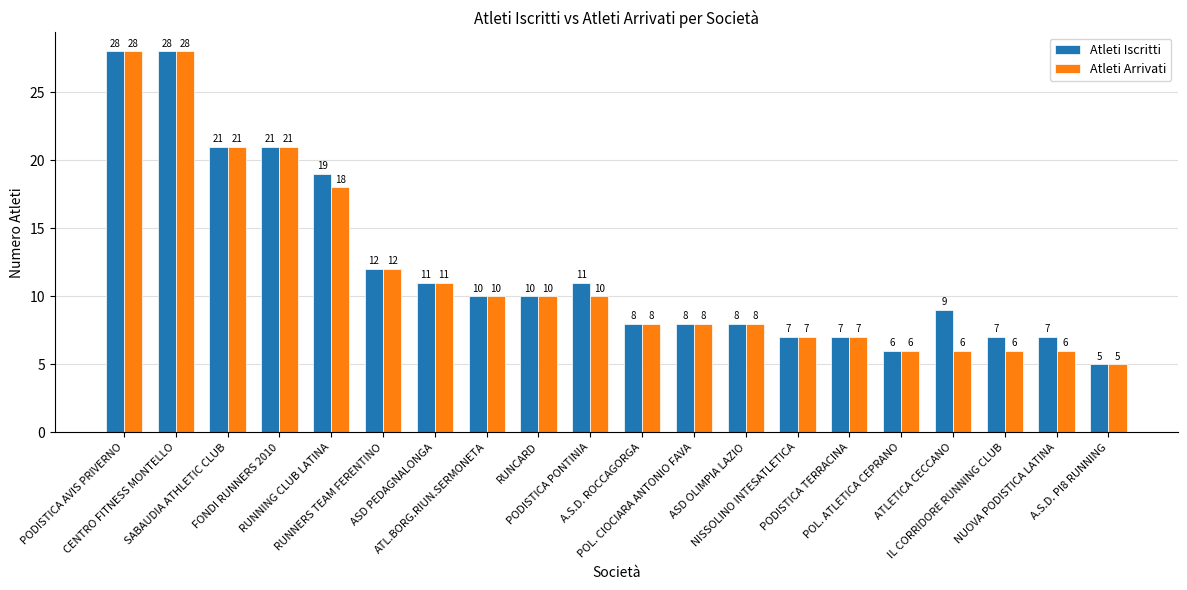

Rank the series by their average value, from highest to lowest.

Atleti Iscritti, Atleti Arrivati